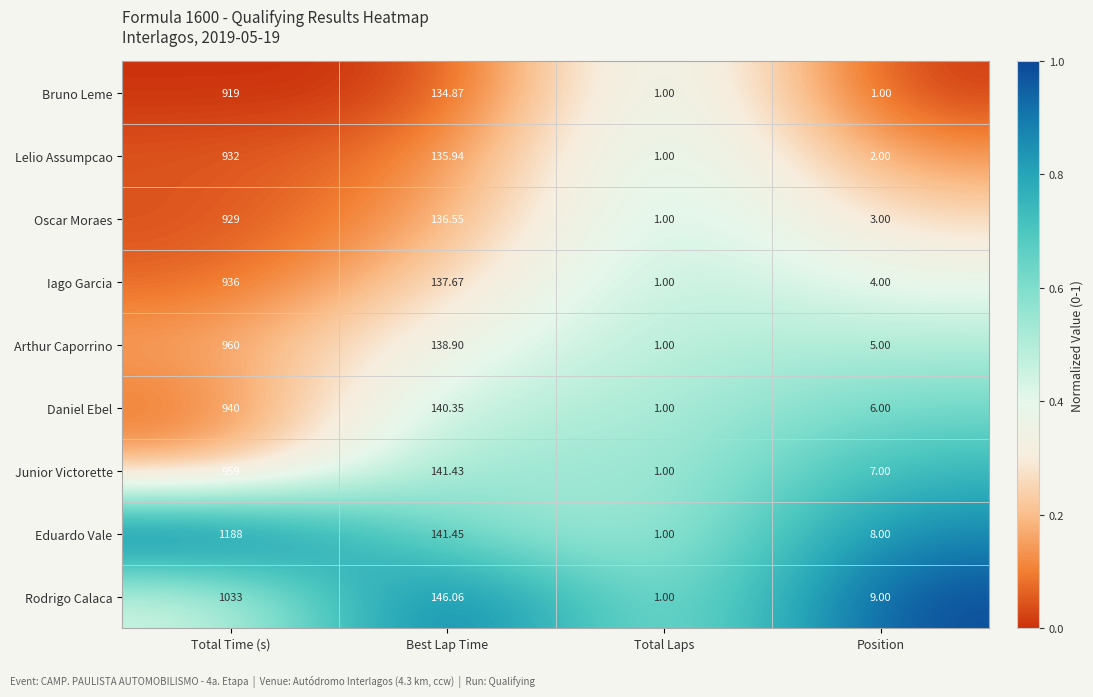

Is the value of Junior Victorette at Position greater than the value of Lelio Assumpcao at Position?

Yes